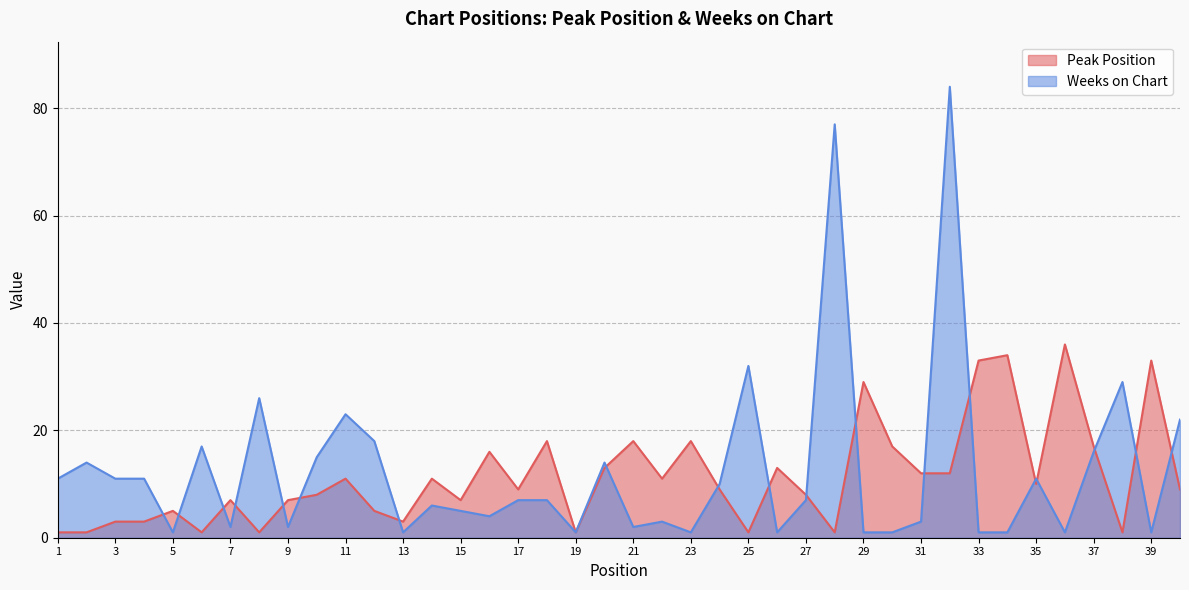

Is the value of Peak Position at 38 greater than the value of Weeks on Chart at 29?

No